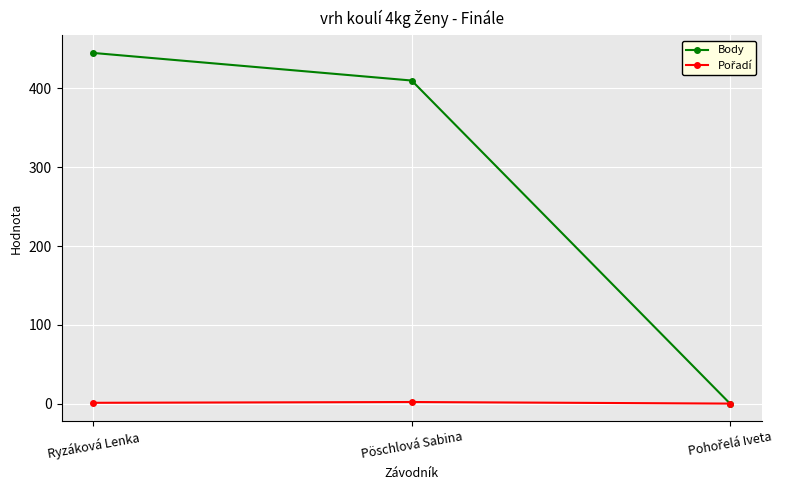

Does the chart have visible grid lines?

Yes